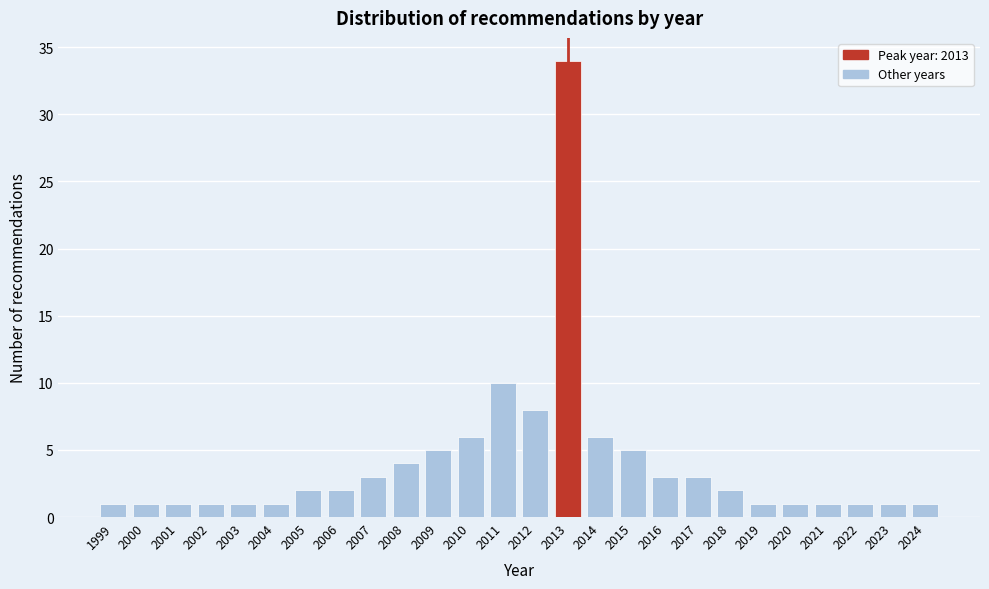

Reading right to left, what are all the values shown in this chart?

2024=1	2023=1	2022=1	2021=1	2020=1	2019=1	2018=2	2017=3	2016=3	2015=5	2014=6	2013=34	2012=8	2011=10	2010=6	2009=5	2008=4	2007=3	2006=2	2005=2	2004=1	2003=1	2002=1	2001=1	2000=1	1999=1